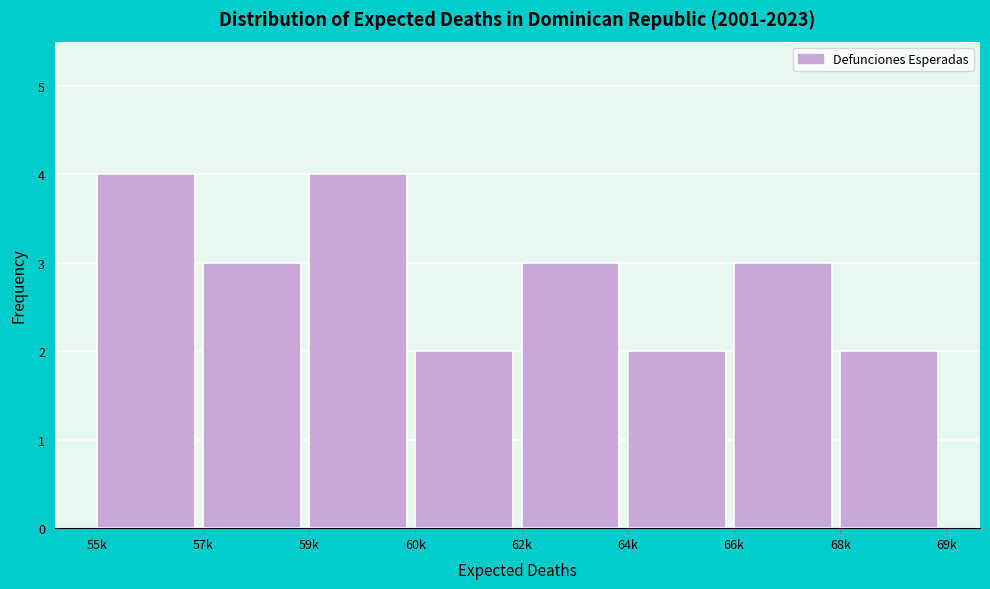

Reading right to left, list all the values displayed in this chart.

2	3	2	3	2	4	3	4